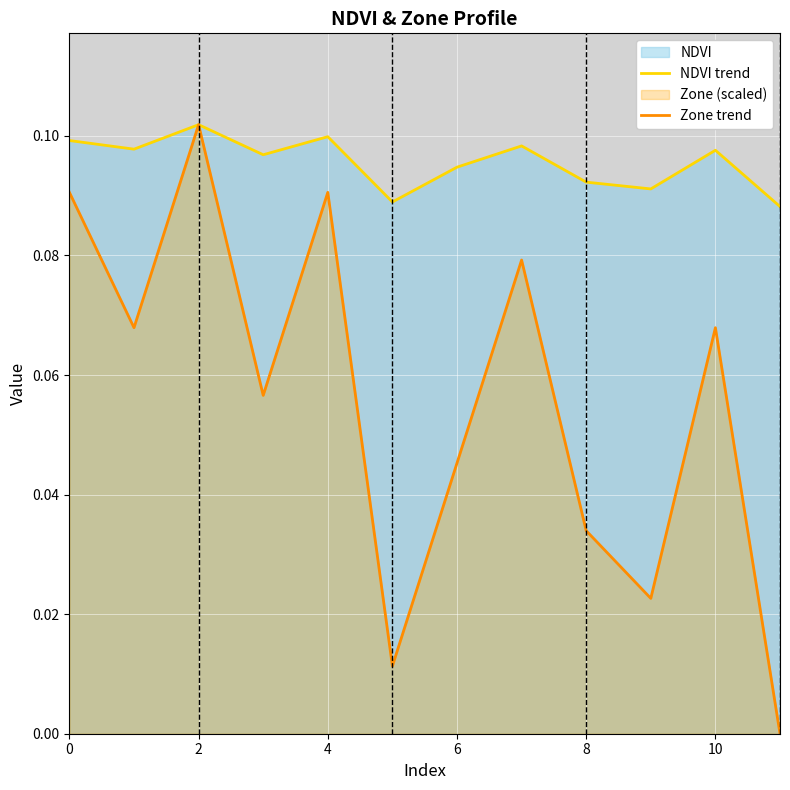

Which series has the widest spread of values?

Zone trend